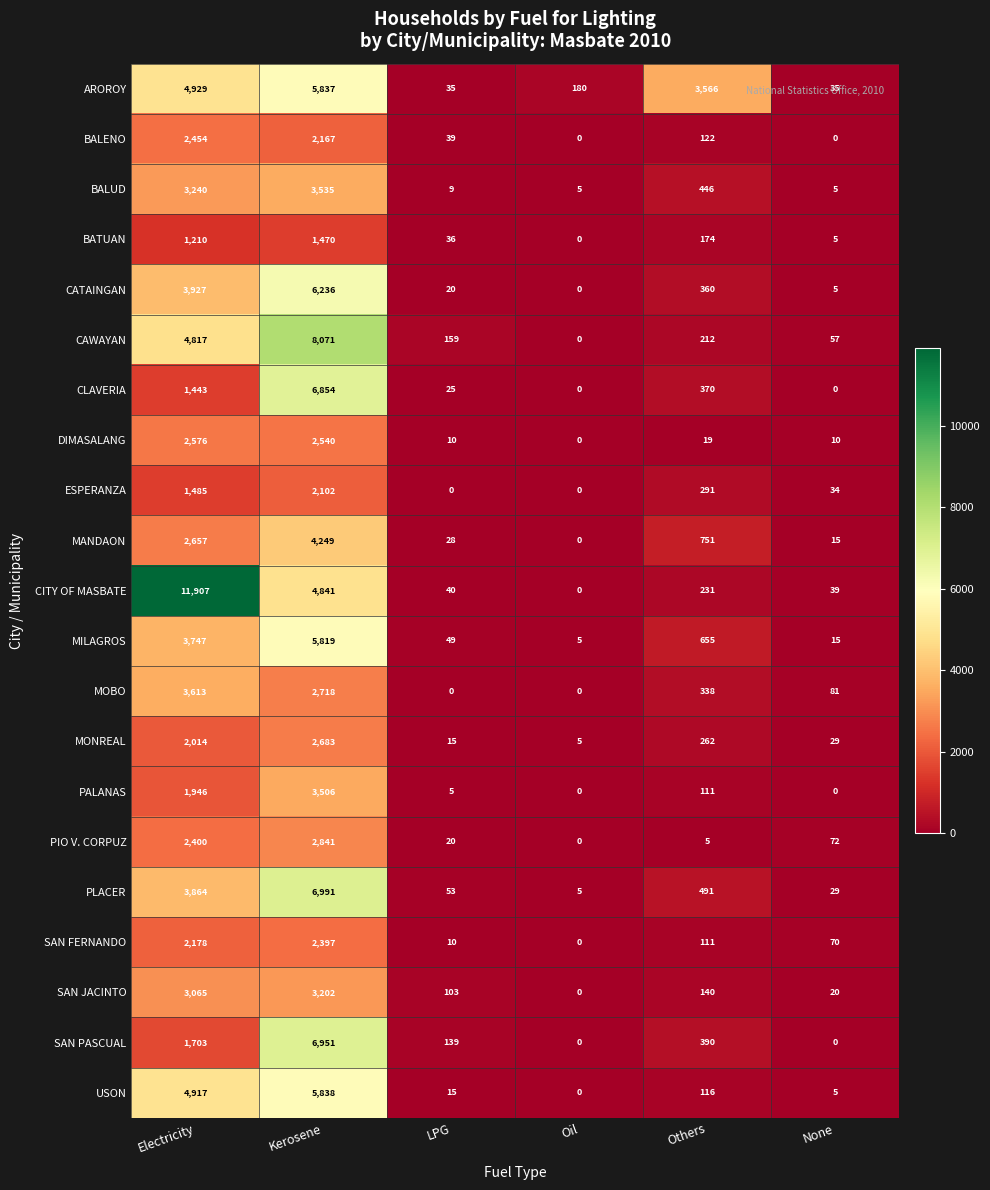

Count the number of categories in the chart.

6